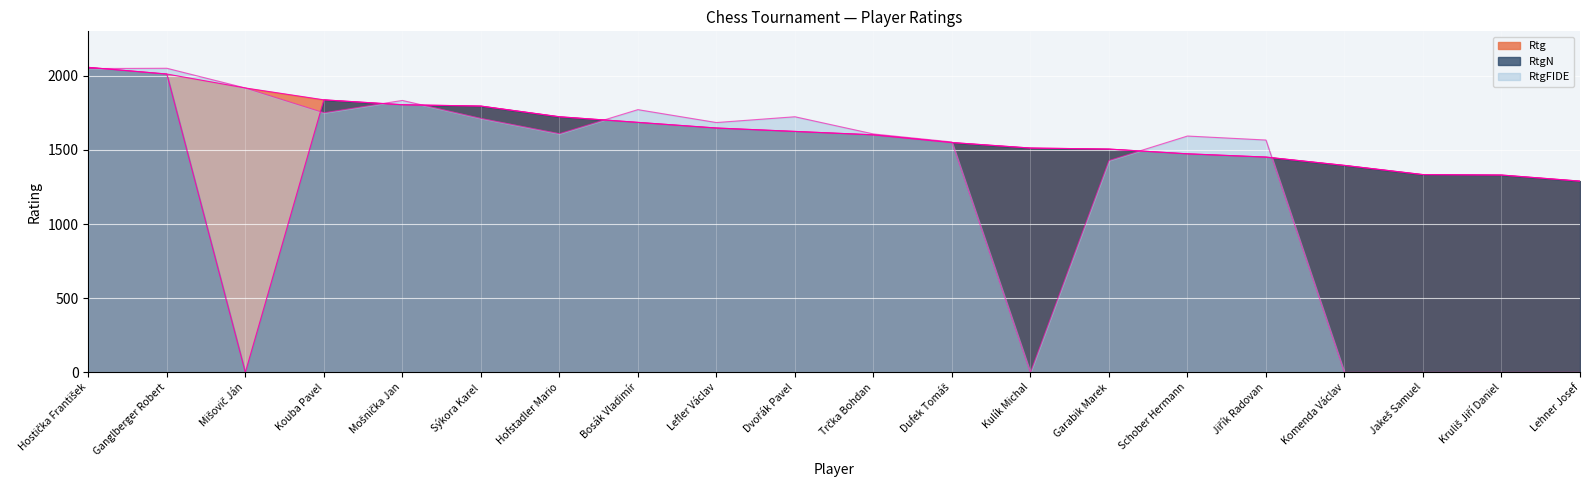

After their last crossing, which series has the higher values: RtgFIDE or Rtg?

Rtg